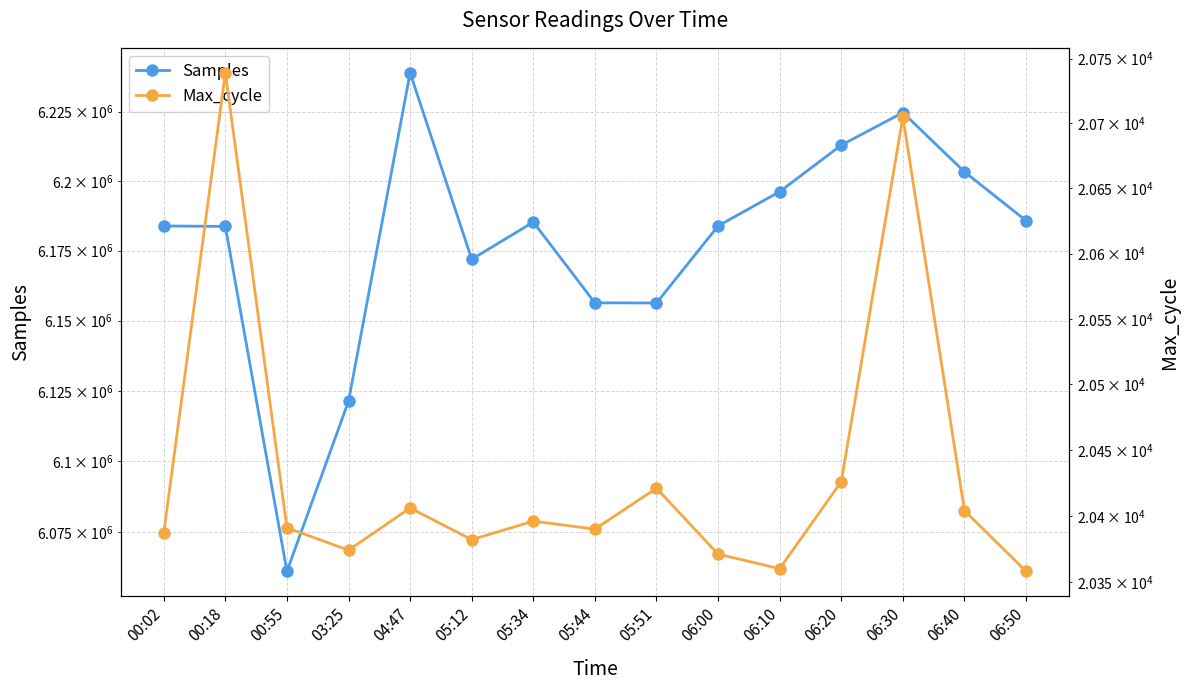

The Max_cycle series shows 13376 at 05:44. True or false?

False